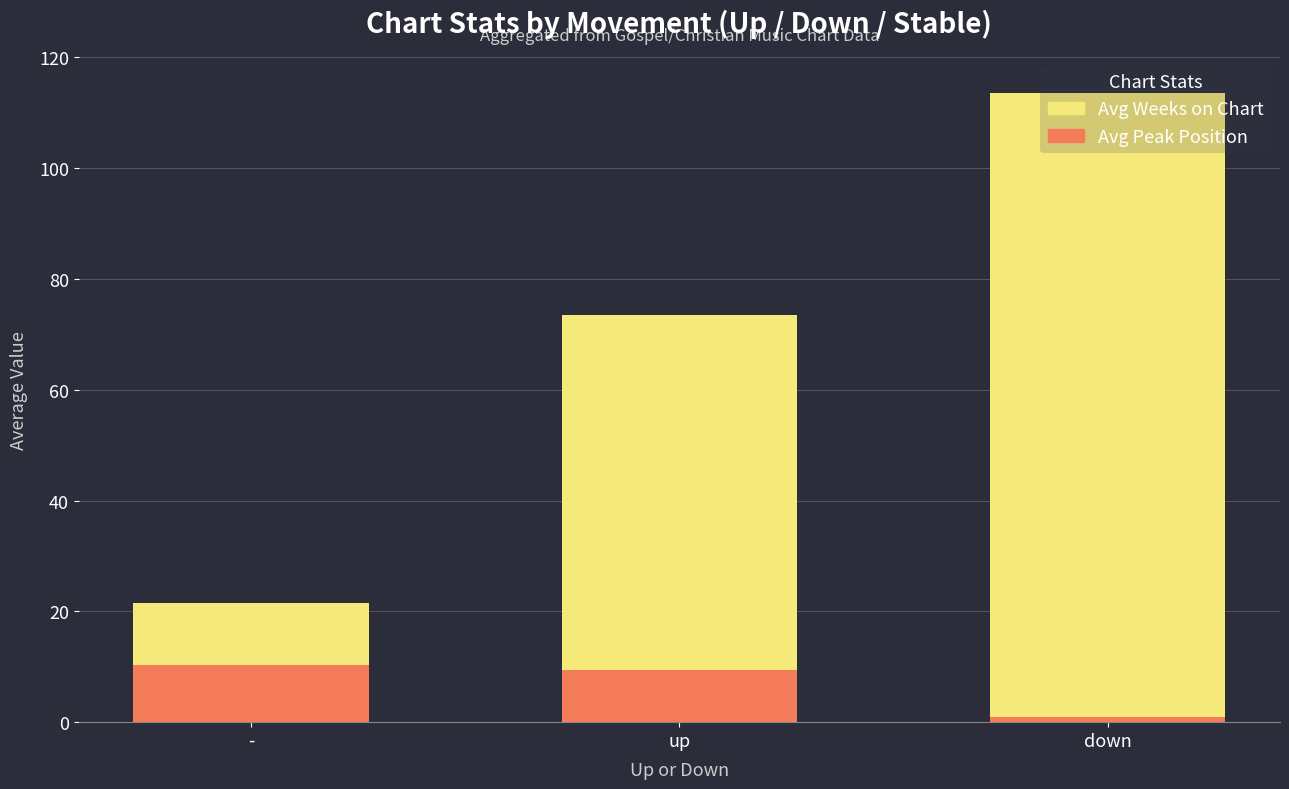

What is the difference between the maximum and minimum values in the Avg Peak Position series?

9.3